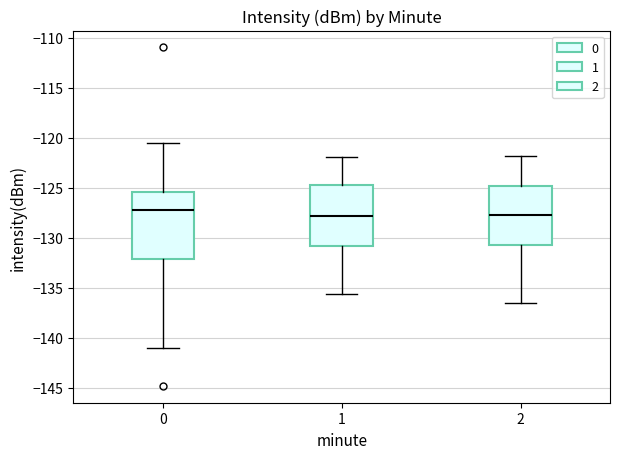

Reading left to right, transcribe this box plot: for each box, give where its median line is, the range the box spans, and where its two whiskers end, as read against the y-axis. The values are not printed on the chart, so give them approximately, as read against the axis.

0: median -127.5, box -132.0 to -125.5, whiskers -141.0 to -120.5
1: median -128.0, box -131.0 to -125.0, whiskers -135.5 to -122.0
2: median -127.5, box -130.5 to -125.0, whiskers -136.5 to -122.0